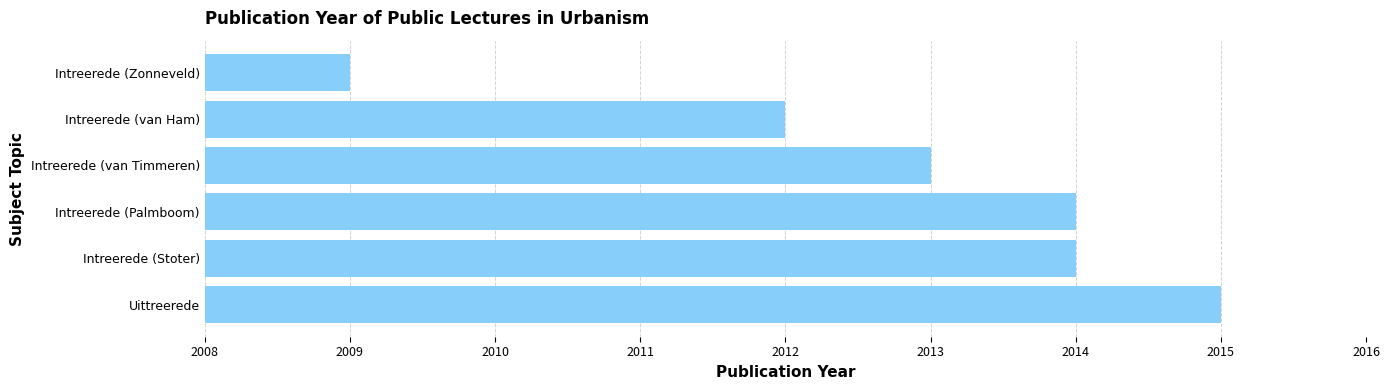

Reading bottom to top, what are all the values shown in this chart?

Uittreerede=2015	Intreerede (Stoter)=2014	Intreerede (Palmboom)=2014	Intreerede (van Timmeren)=2013	Intreerede (van Ham)=2012	Intreerede (Zonneveld)=2009